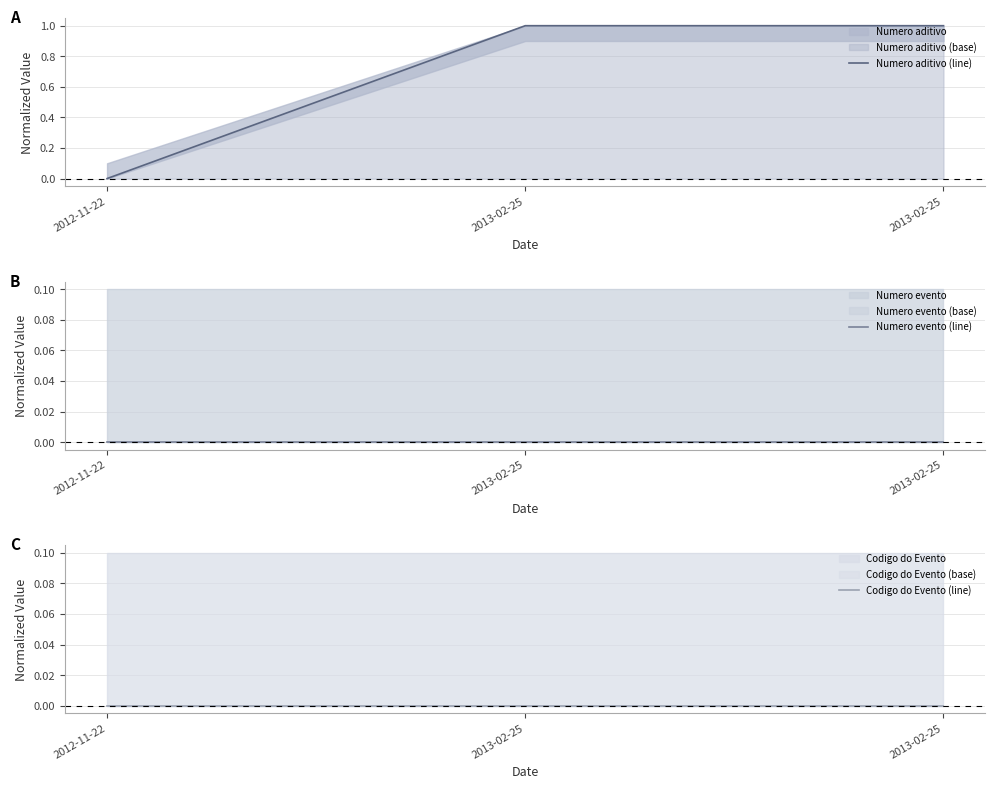

Reading left to right, transcribe all the data shown in this chart.

Numero aditivo (line): 0	1	1
Numero evento (line): 0	0	0
Codigo do Evento (line): 0	0	0